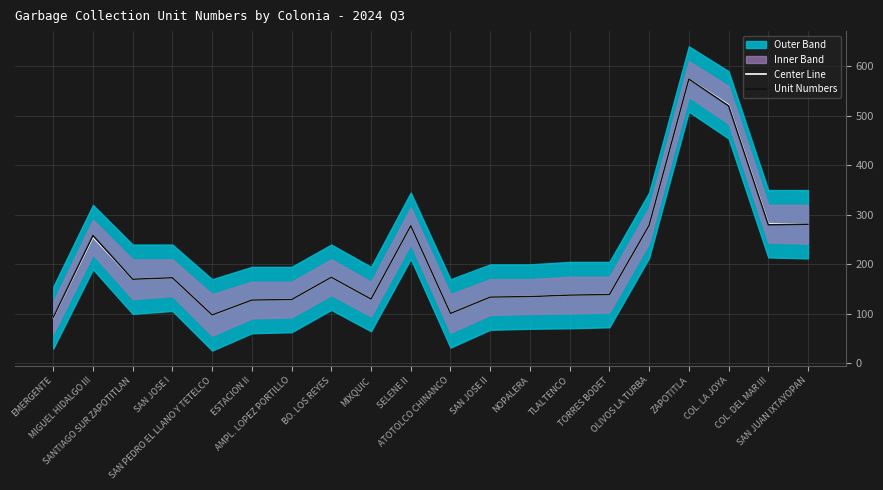

True or false: Unit Numbers and Center Line intersect in this chart.

False